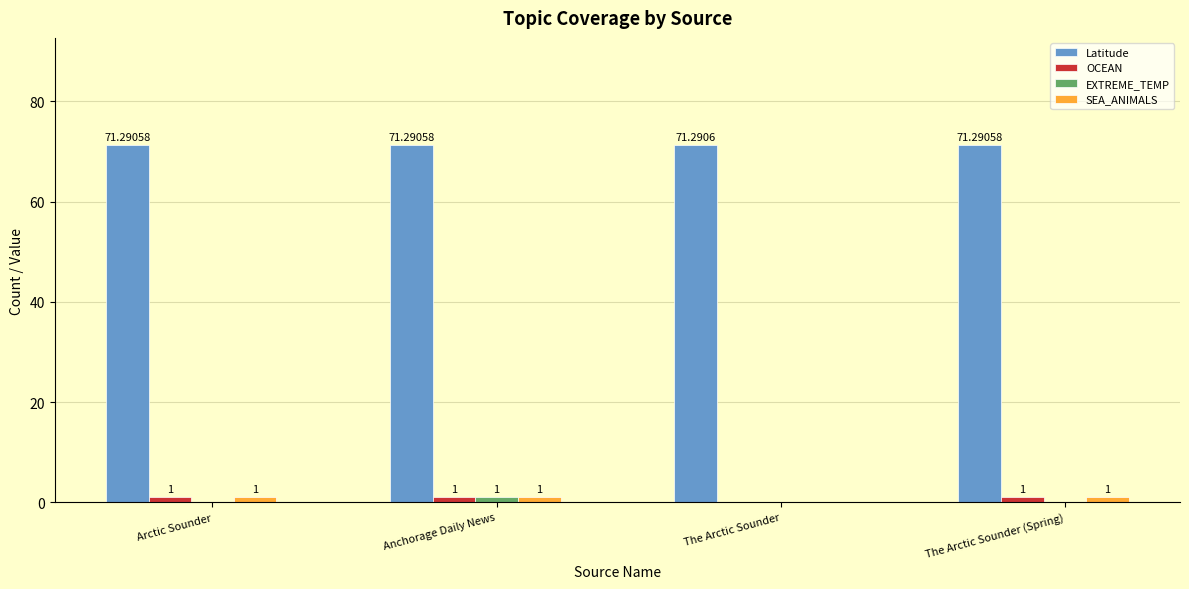

Which series has the largest total across all categories?

Latitude